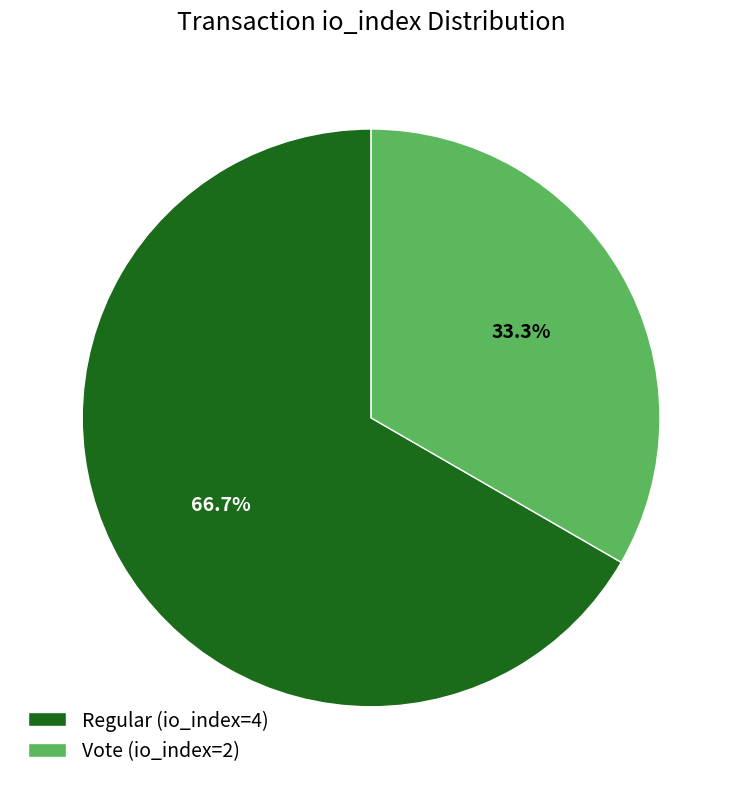

Does Vote (io_index=2) represent more than half of the total?

No